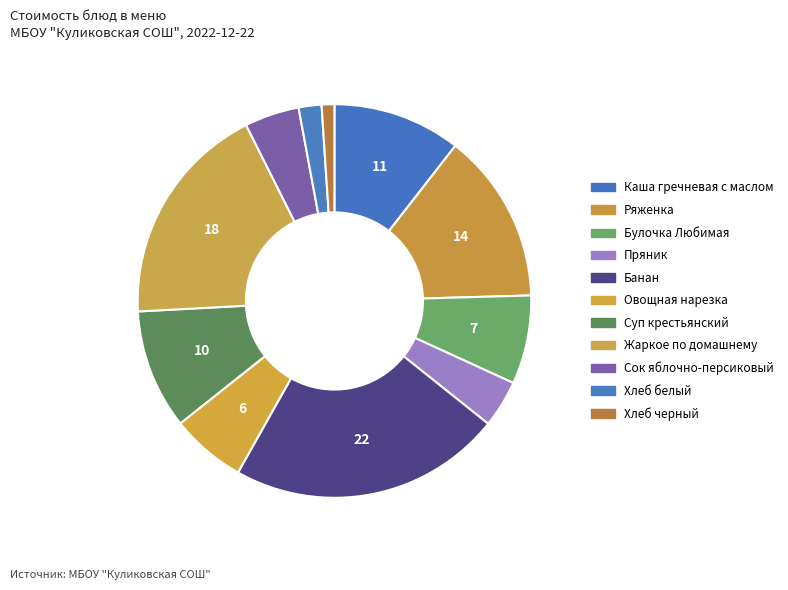

To the nearest percent, what is the average slice percentage?

9%